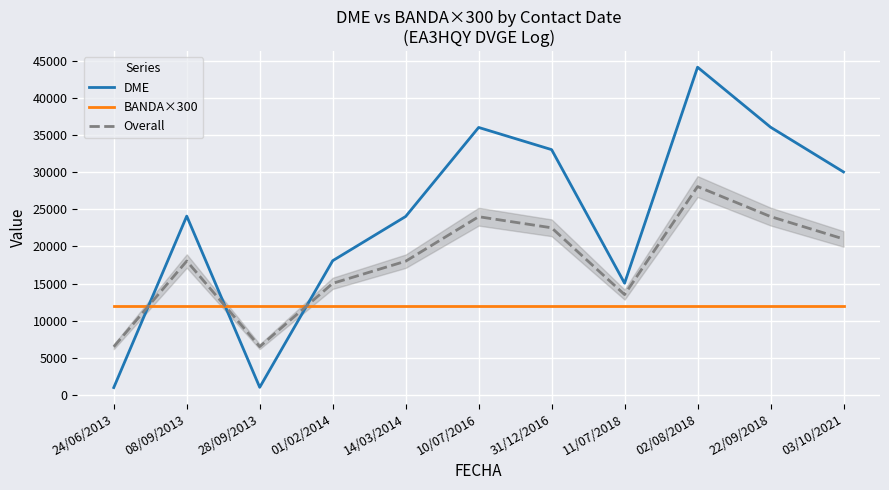

Where do BANDA×300 and Overall first cross each other?

24/06/2013 and 08/09/2013